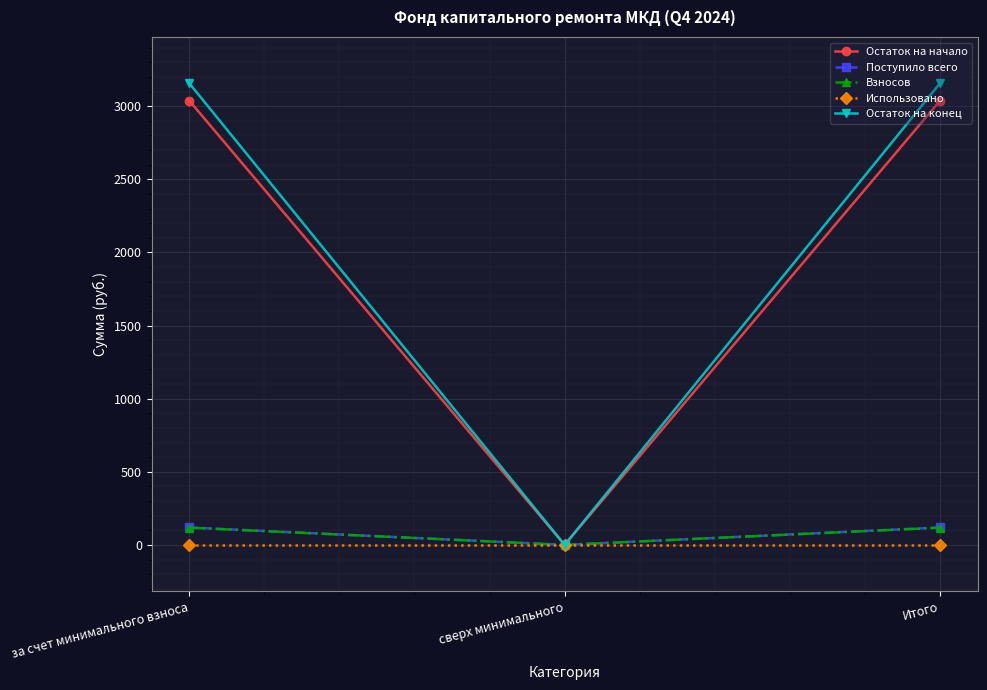

What is the difference between the highest and lowest values at за счет минимального взноса?

3158.0